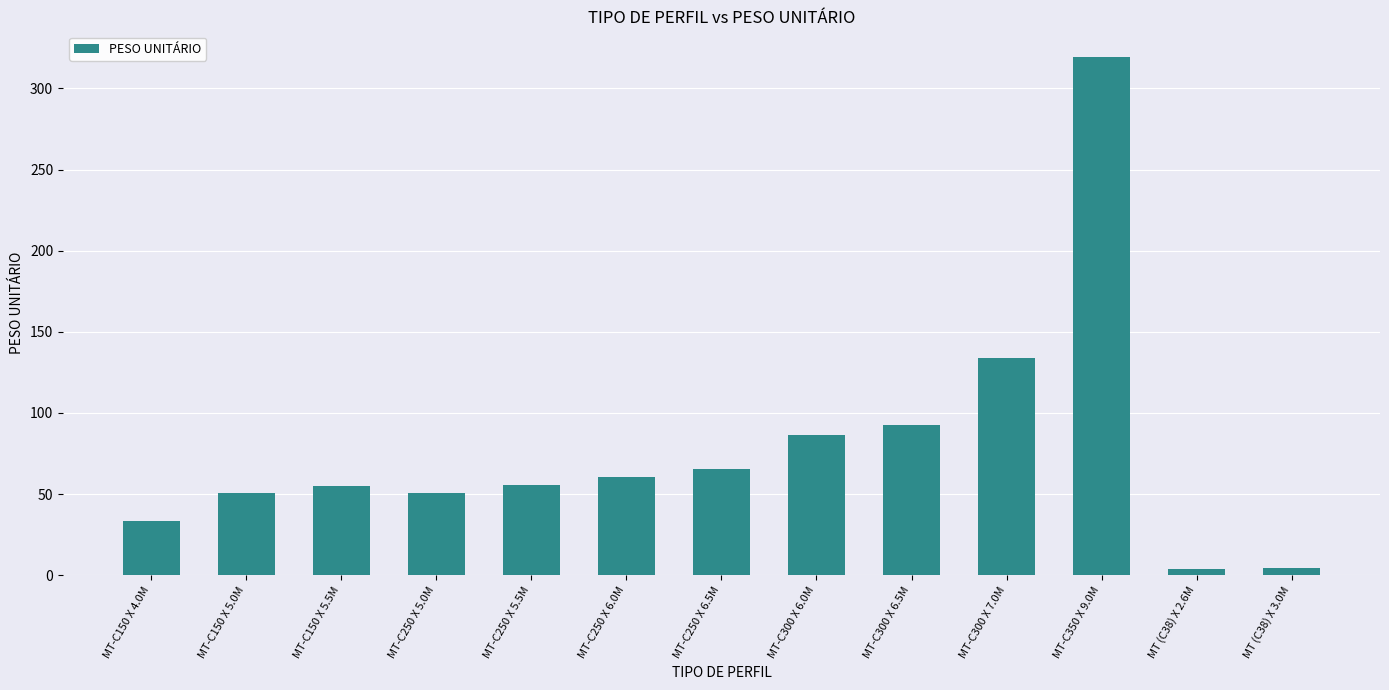

Does the chart contain stacked bars?

No